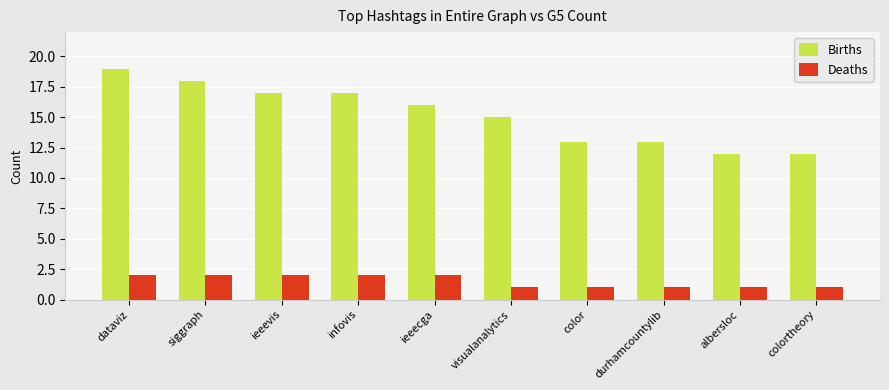

What is the average value of the Deaths series?

2